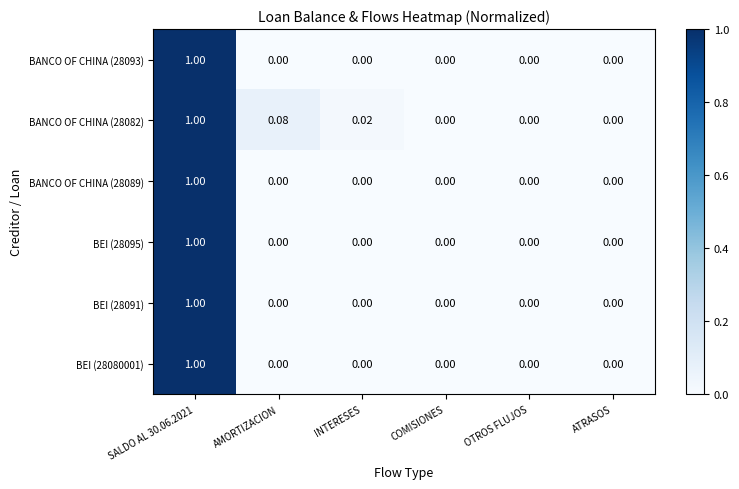

Count the number of data series in this chart.

6